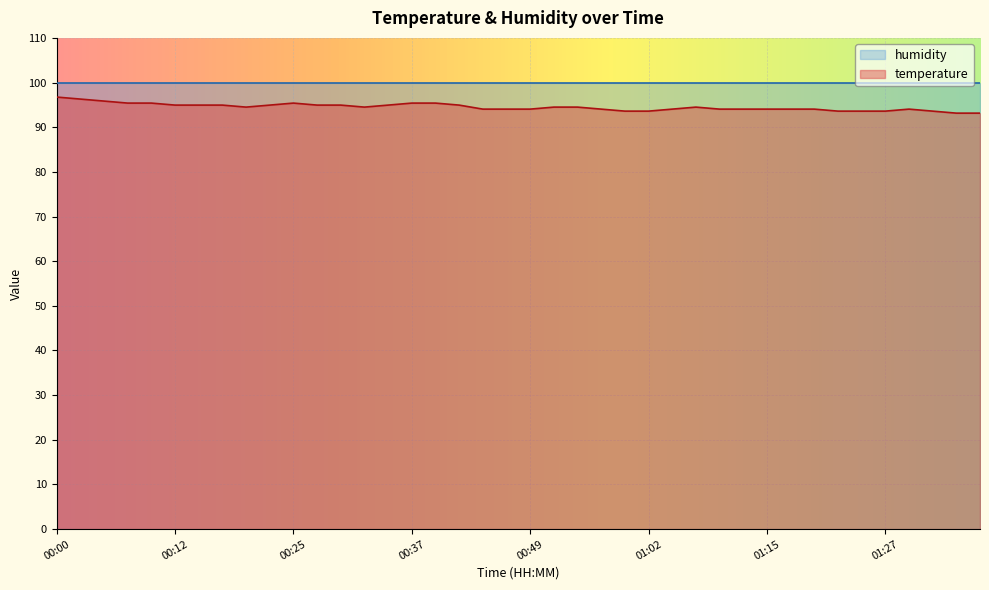

Where does the data first go above 94?

00:00